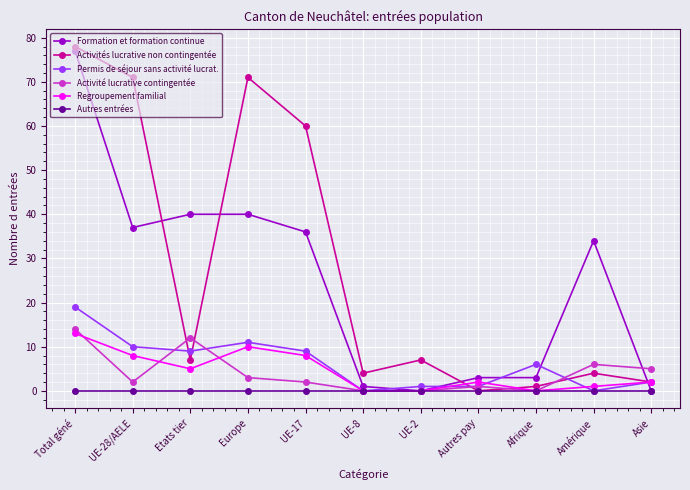

True or false: Activités lucrative non contingentée has a value of 71 at Europe.

True